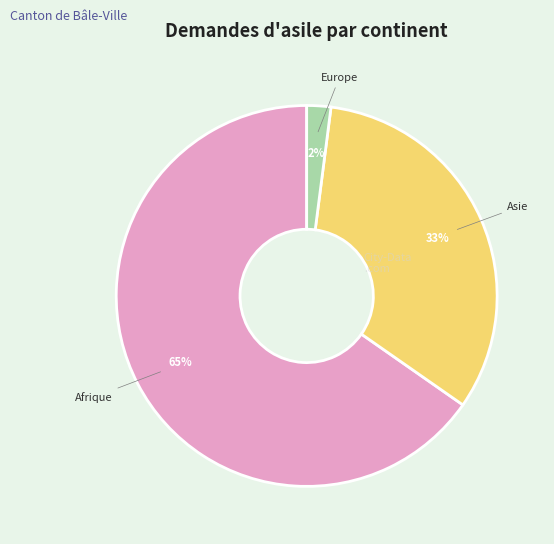

How many segments does this pie chart have?

3